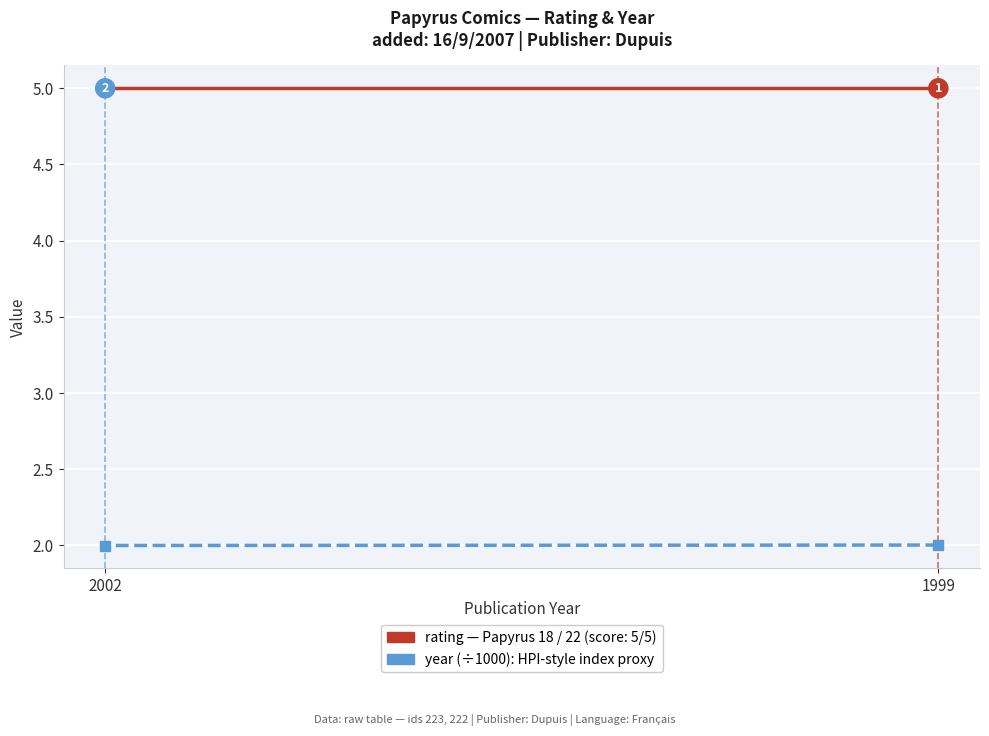

What is the difference between the highest and lowest values at 1999?

3.0